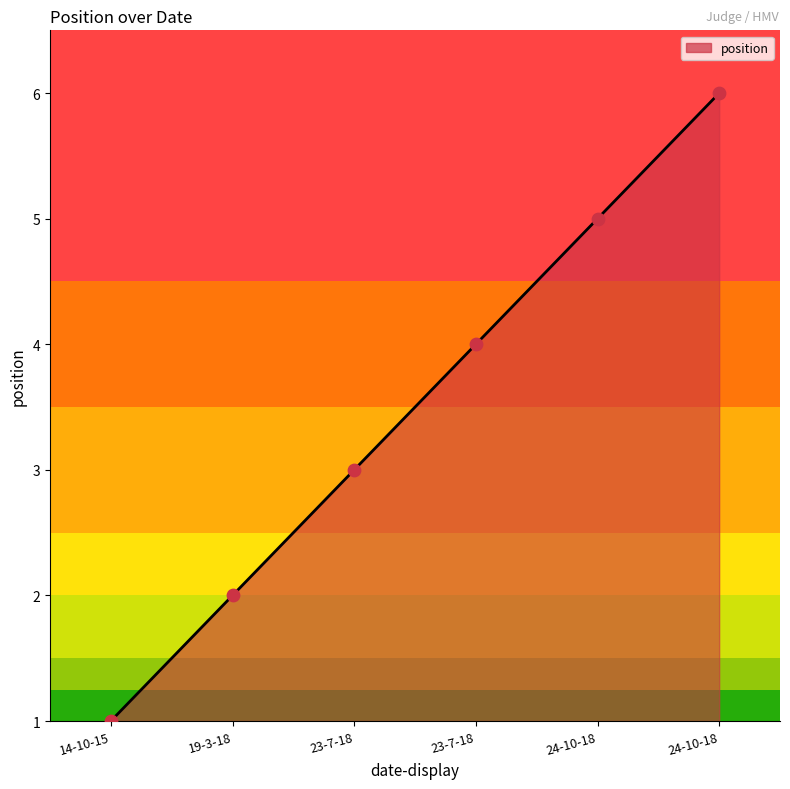

Count the number of categories in the chart.

6